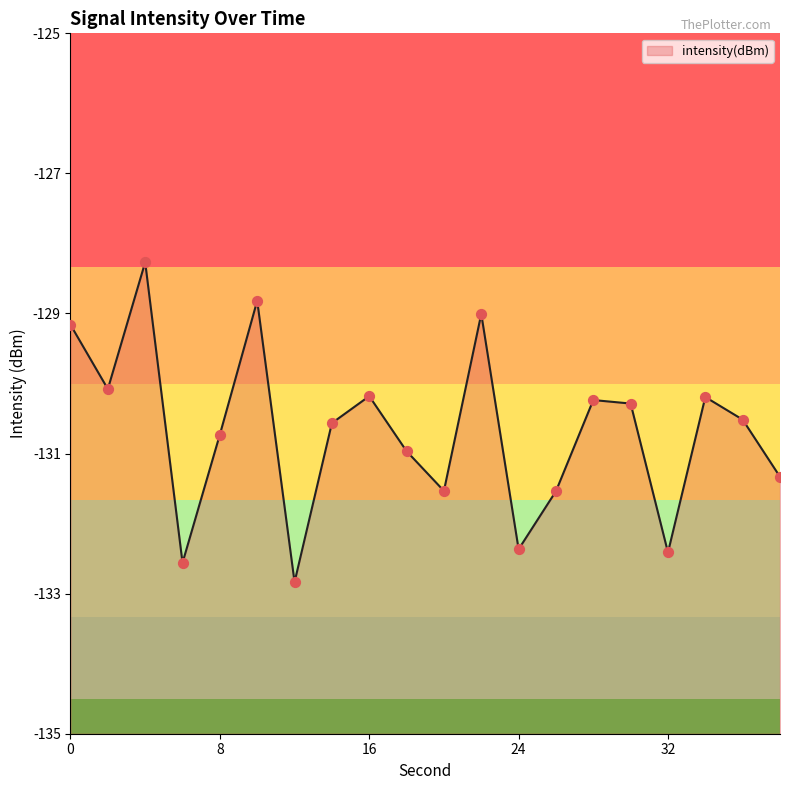

What is the change in value from 20 to 34?

+1.3